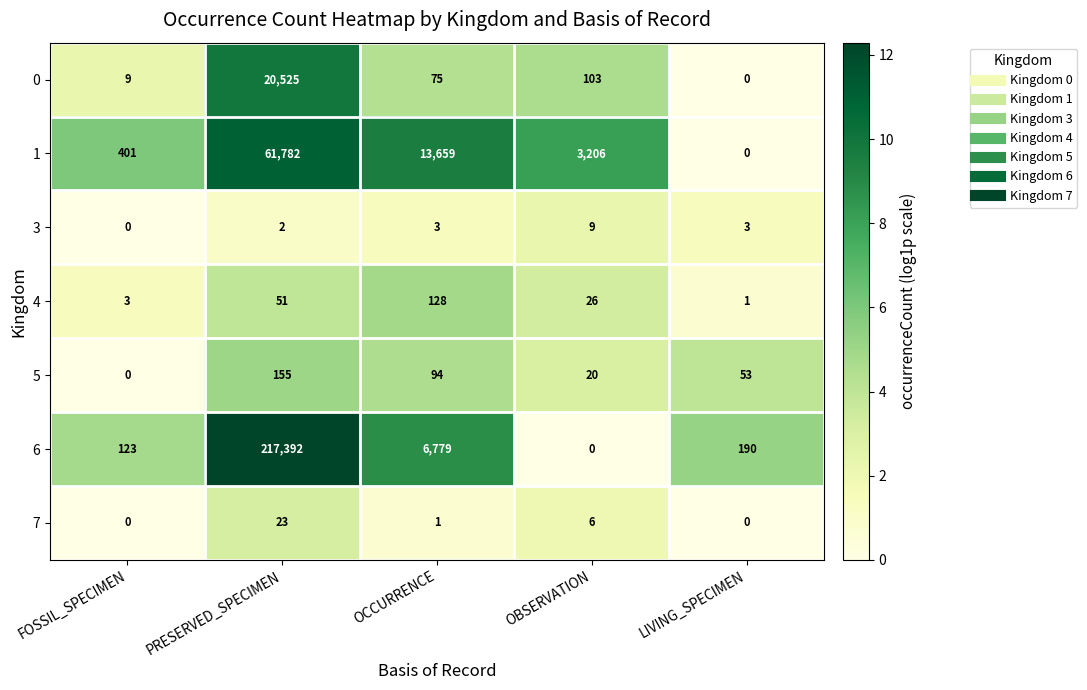

How many values in 7 are above zero?

3